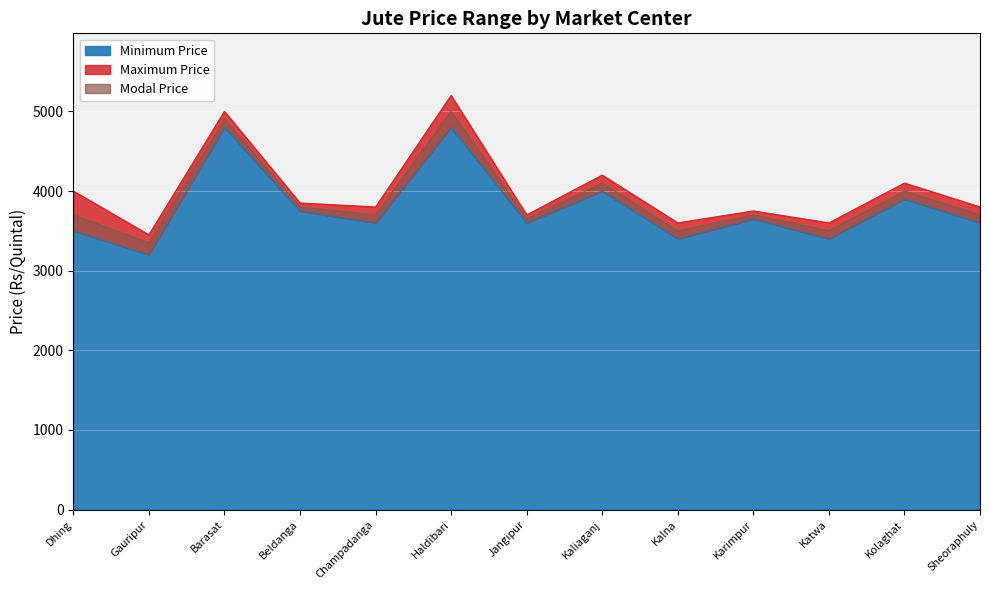

What is the lowest value of the Modal Price series?

3350